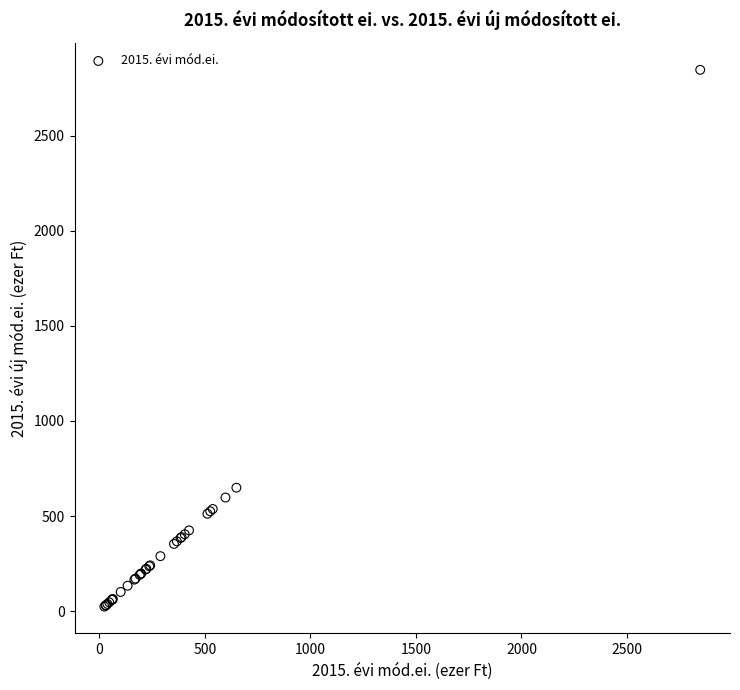

What Y value in the scatter plot is closest to 1435?

649.1